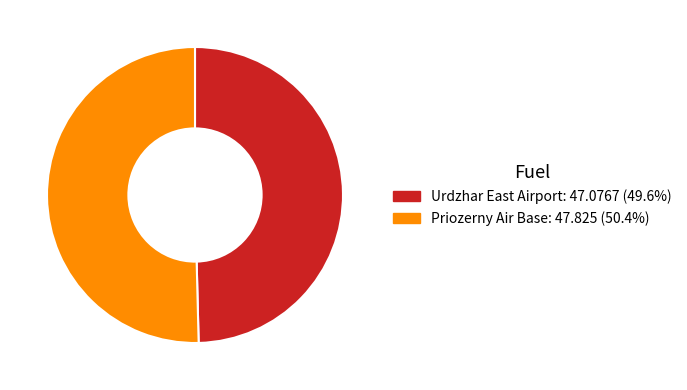

Is there a majority slice in this chart?

Yes